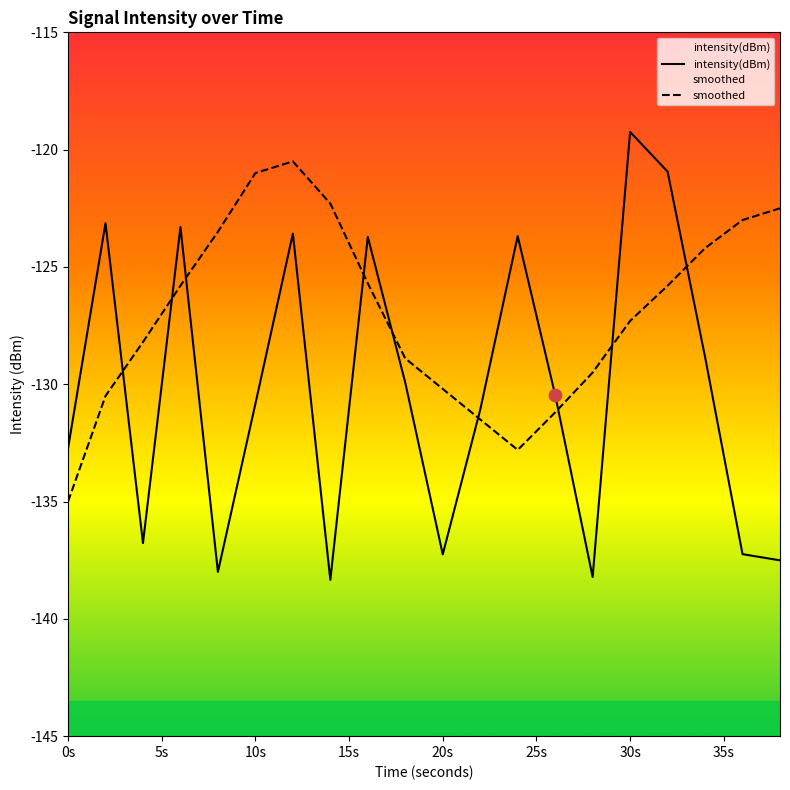

What are all the series names shown in the legend?

intensity(dBm), smoothed